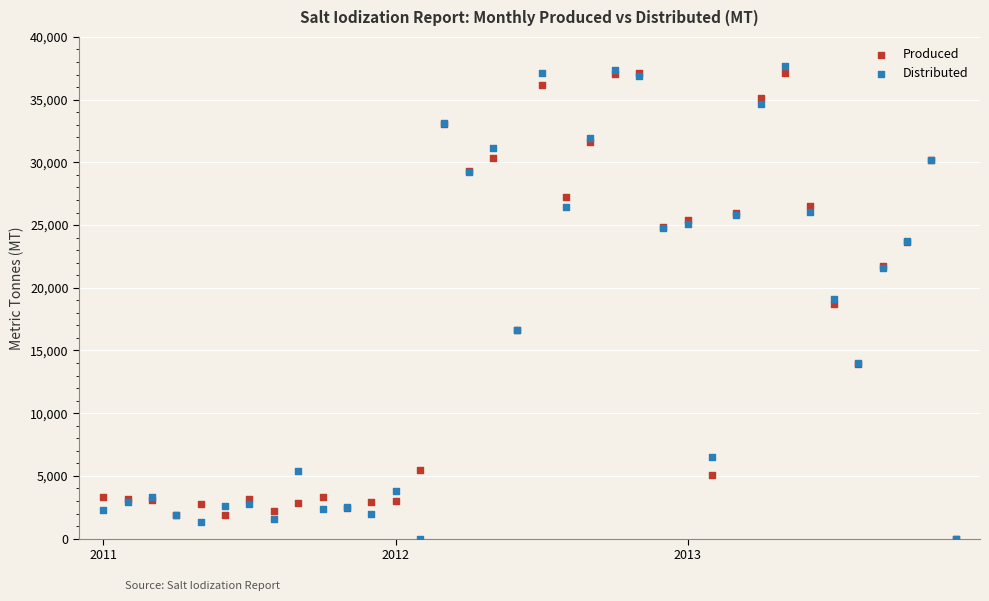

What are all the series names shown in the legend?

Produced, Distributed